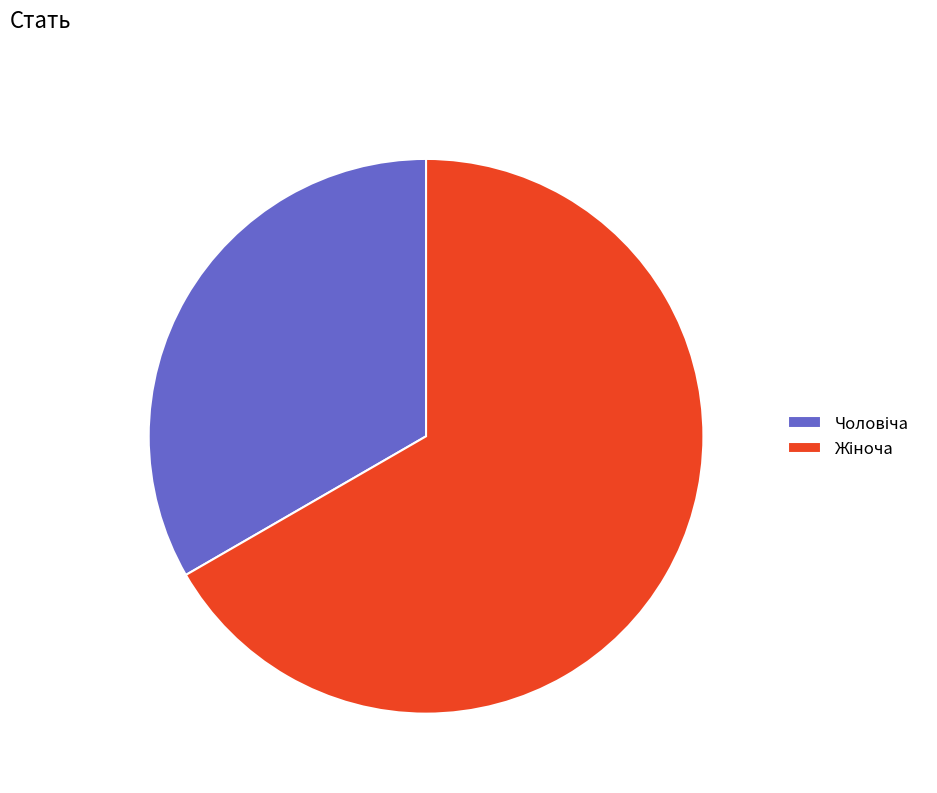

Does any single category account for the majority?

Yes